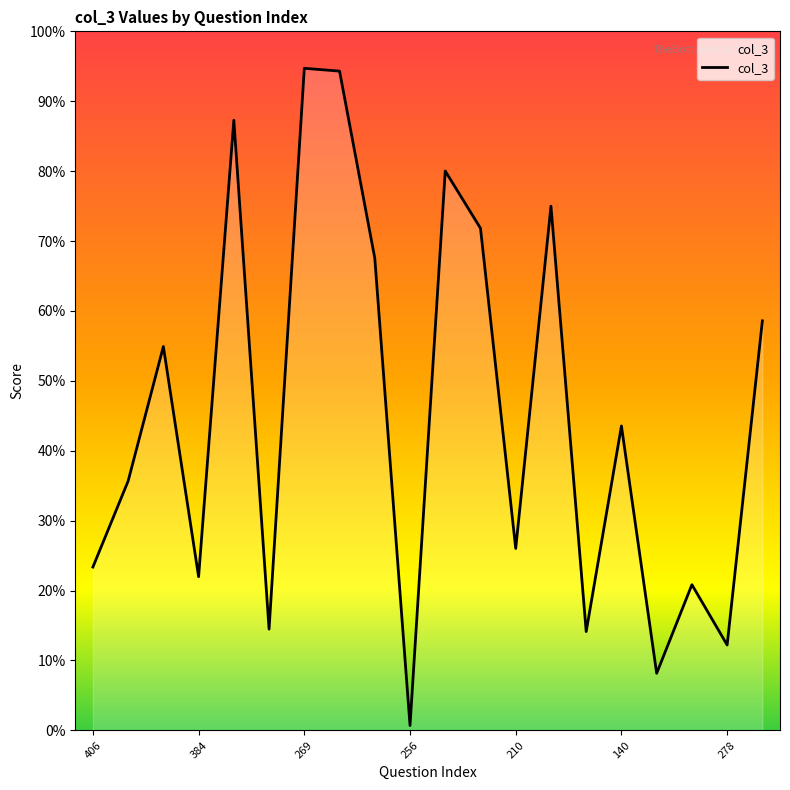

True or false: the data has more than 1 interior local peaks.

True